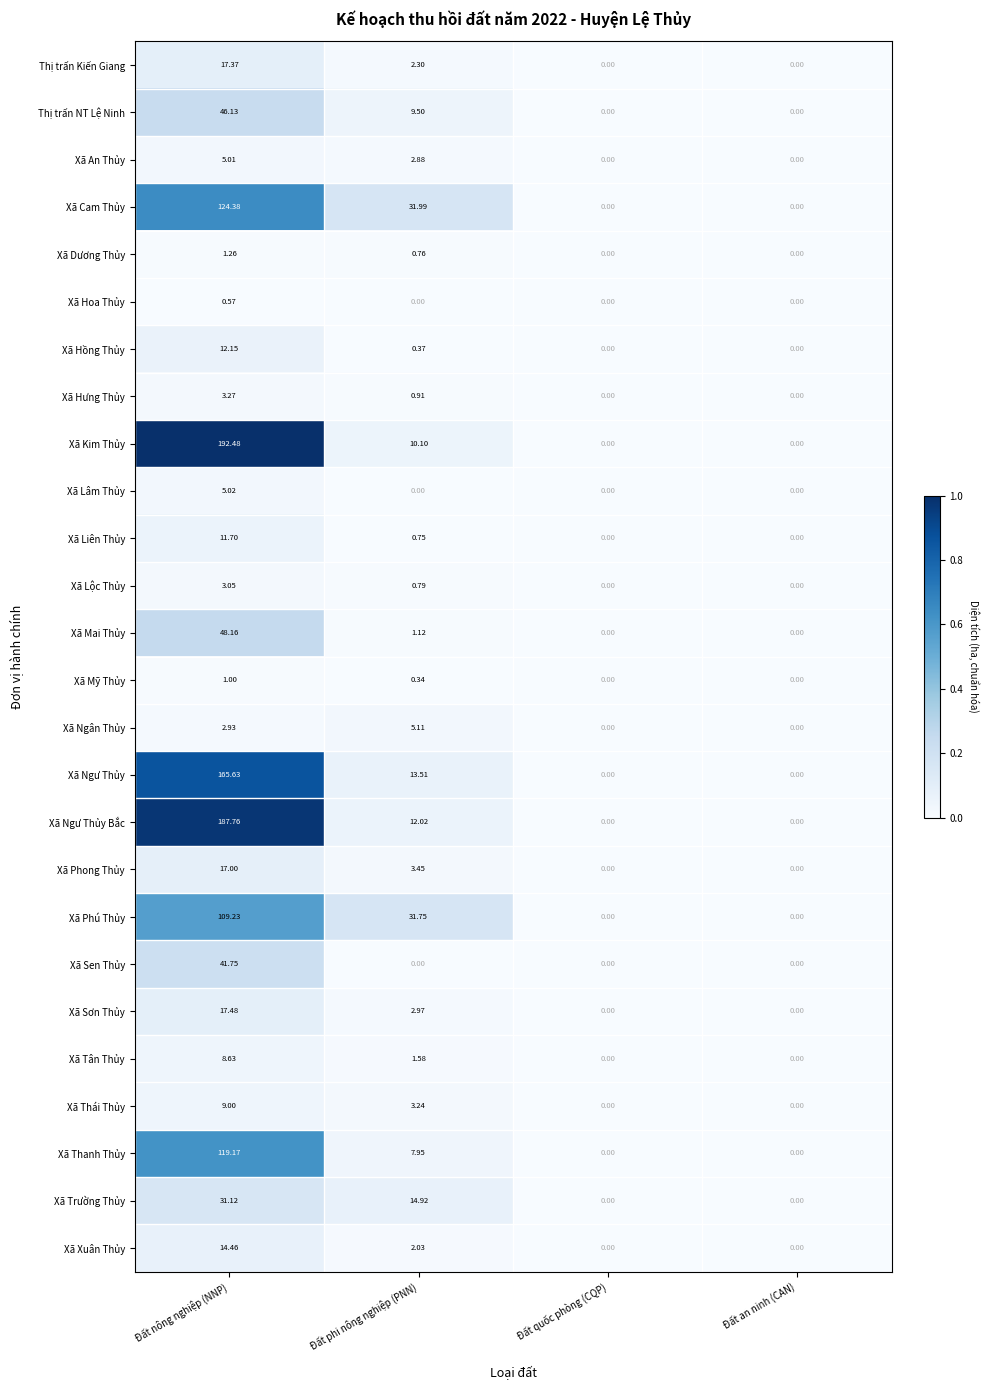

How many data points does each series have?

4